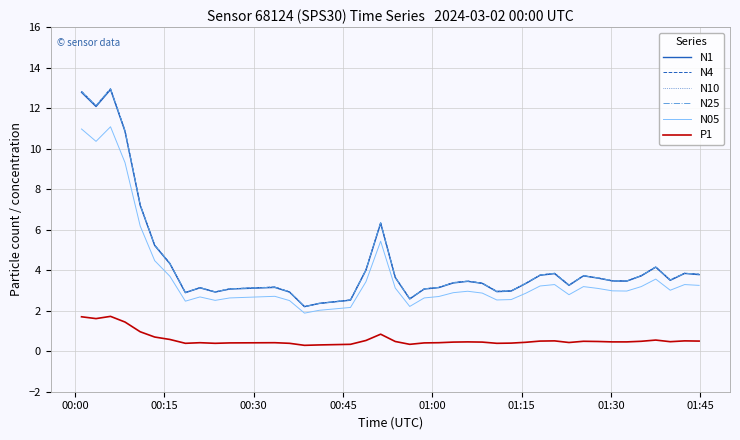

What is the difference between the second highest and minimum values in the N10 series?

10.6